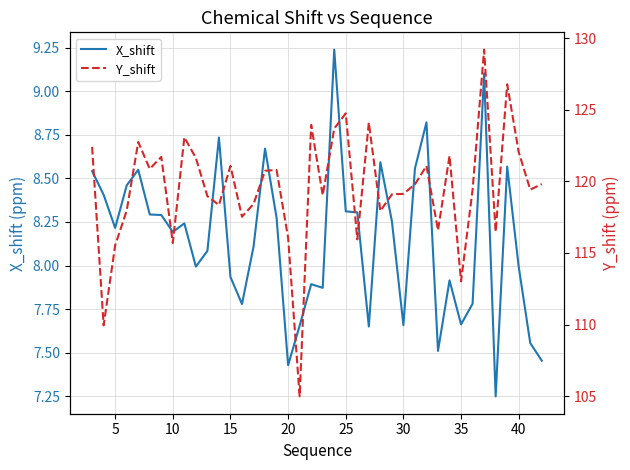

The X_shift series shows 4.2 at 15. True or false?

False